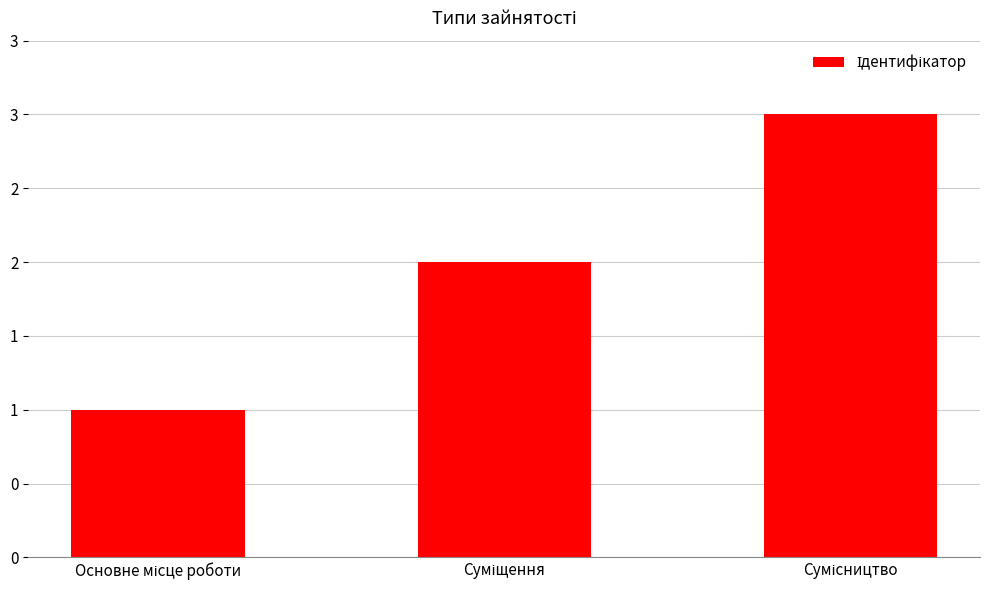

True or false: the data shows 1 at Основне місце роботи.

True